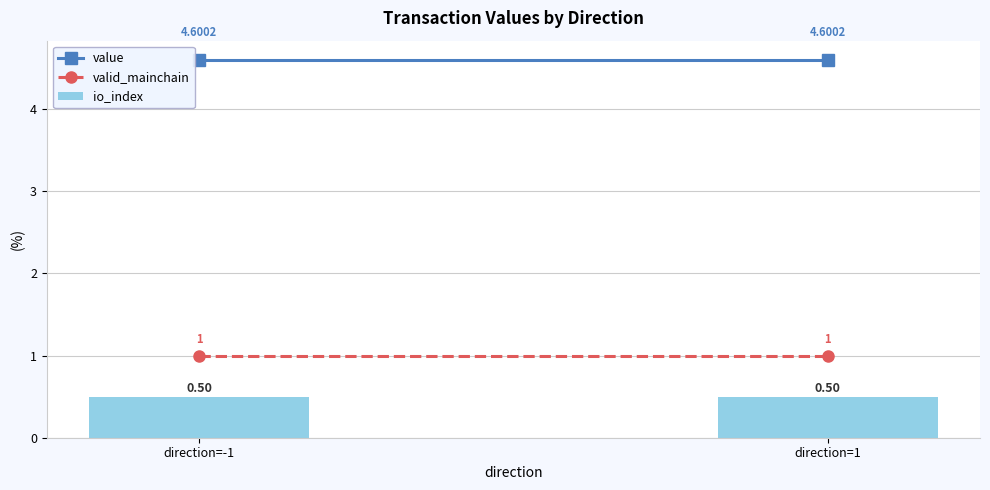

The valid_mainchain series shows 1.0 at direction=-1. True or false?

True